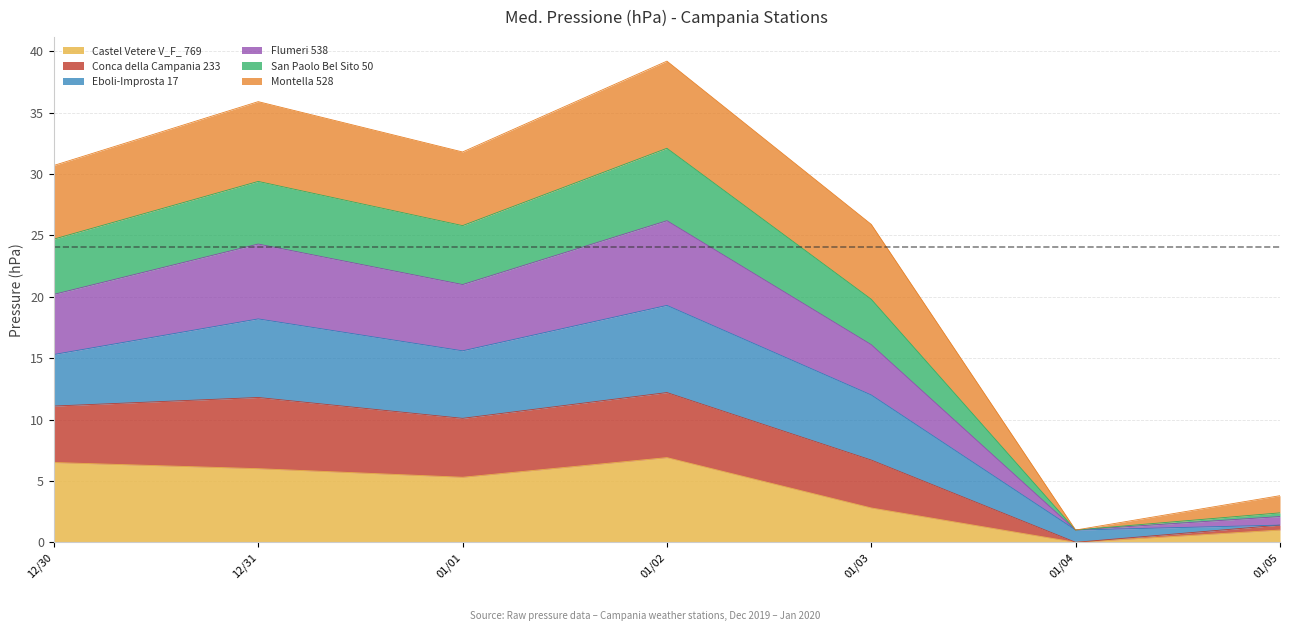

What is the highest value of the Castel Vetere V_F_ 769 series?

6.9